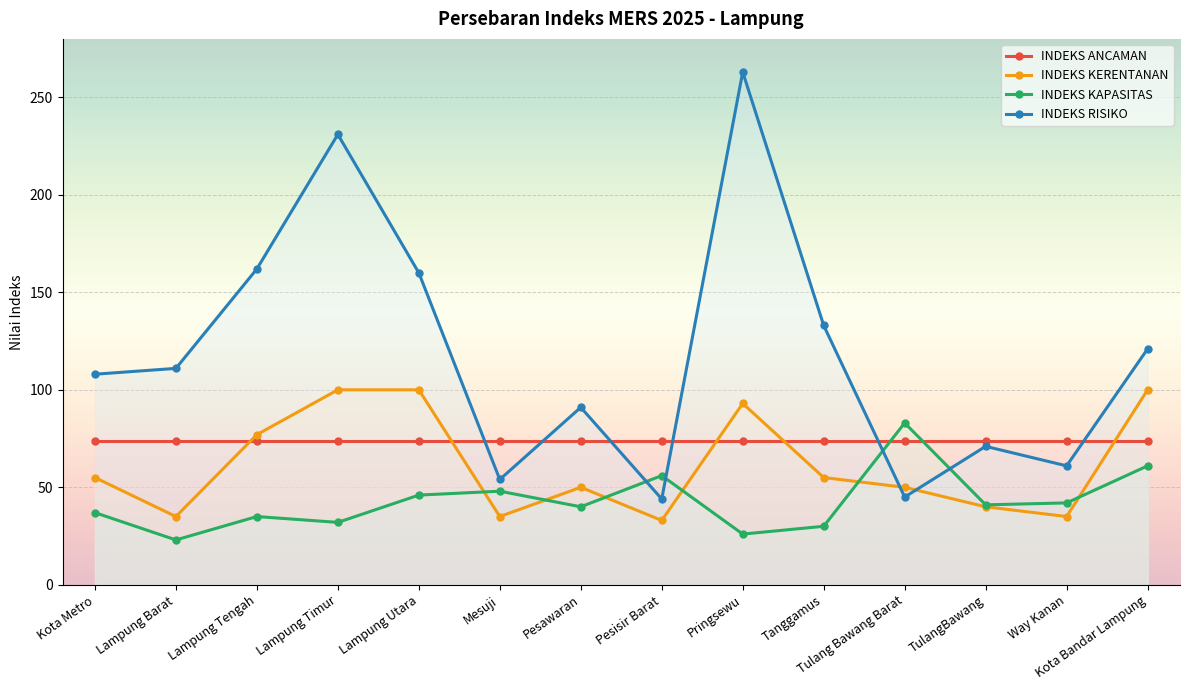

List the labels in order of INDEKS KAPASITAS value, smallest first.

Lampung Barat, Pringsewu, Tanggamus, Lampung Timur, Lampung Tengah, Kota Metro, Pesawaran, TulangBawang, Way Kanan, Lampung Utara, Mesuji, Pesisir Barat, Kota Bandar Lampung, Tulang Bawang Barat